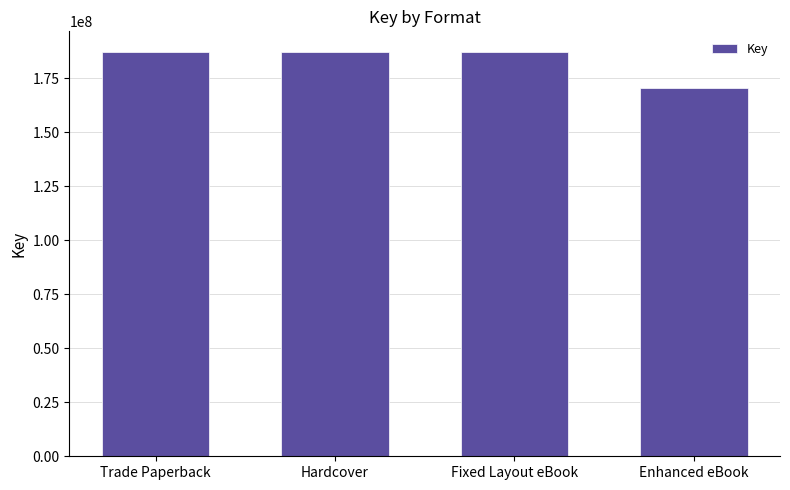

What is the label of the 1st bar from the right?

Enhanced eBook